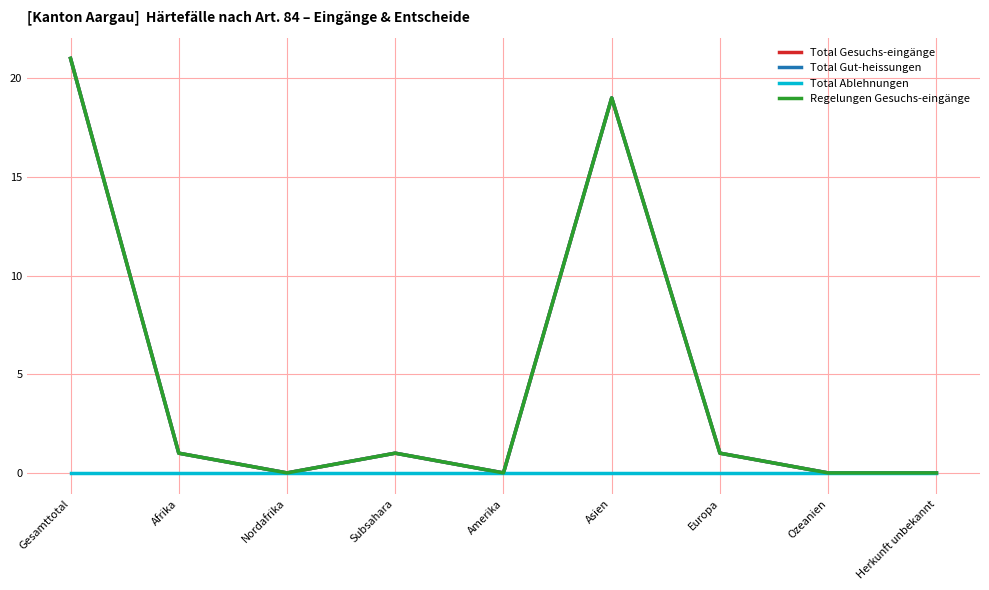

Does the chart display data point markers on the line(s)?

No